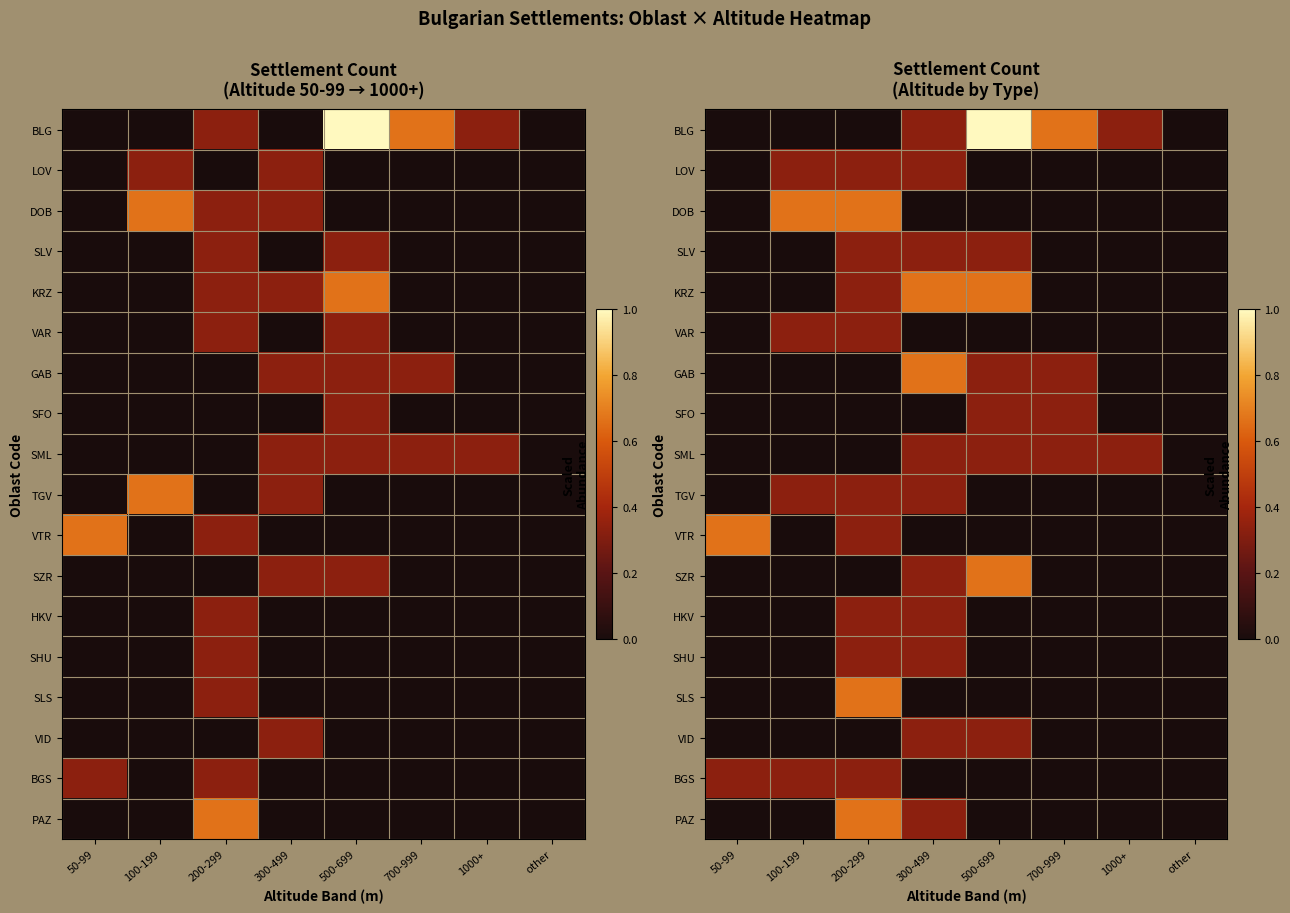

Where is VAR nearest to the value 0?

50-99